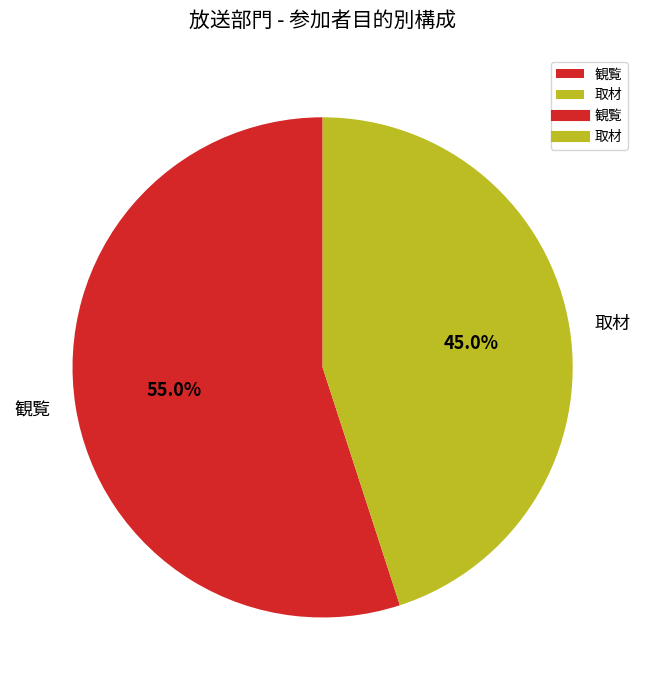

True or false: 取材 accounts for 36% of the total.

False